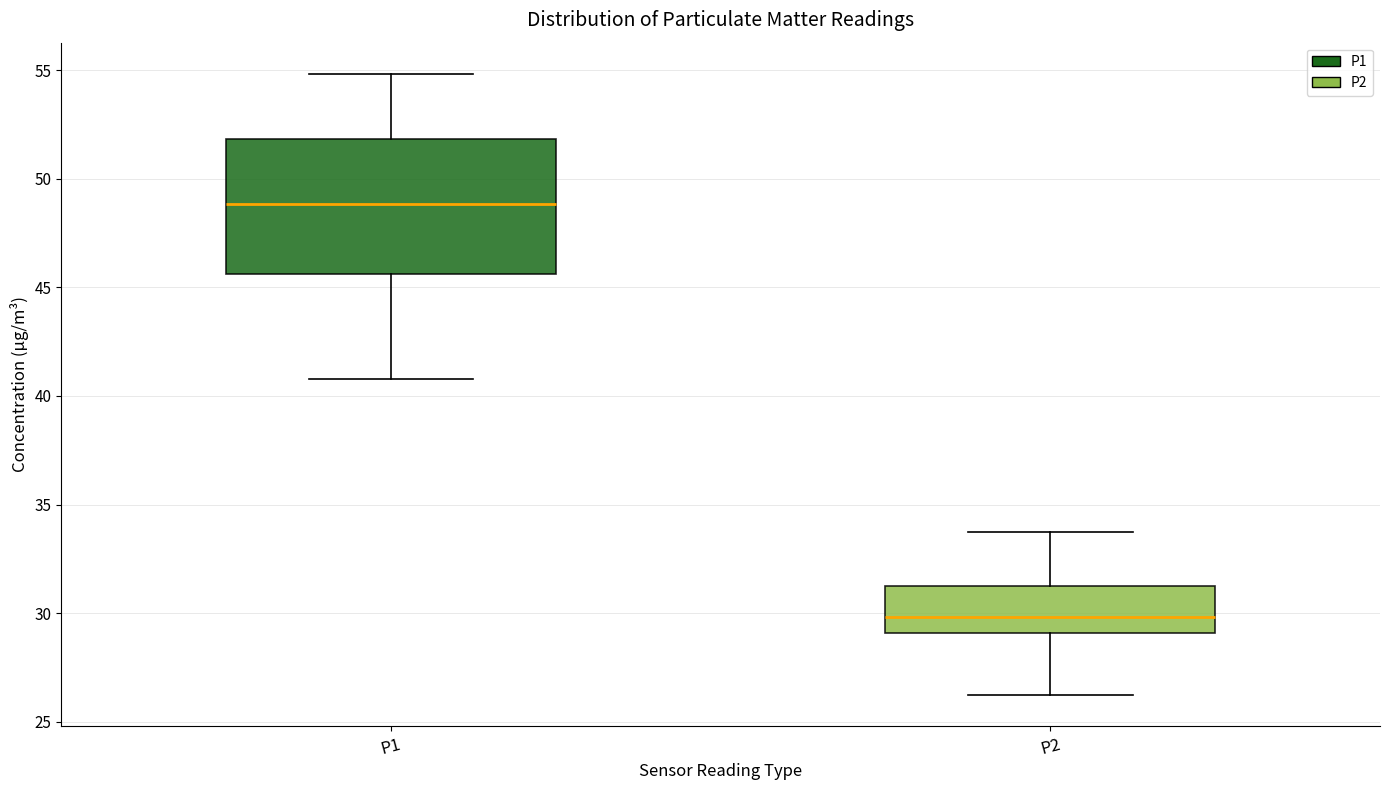

Reading left to right, read every box against the y-axis: the position of its median line, the range the box covers, and the ends of its whiskers. The values are not printed on the chart, so give them approximately, as read against the axis.

P1: median 49.0, box 45.5 to 52.0, whiskers 41.0 to 55.0
P2: median 30.0, box 29.0 to 31.5, whiskers 26.0 to 33.5